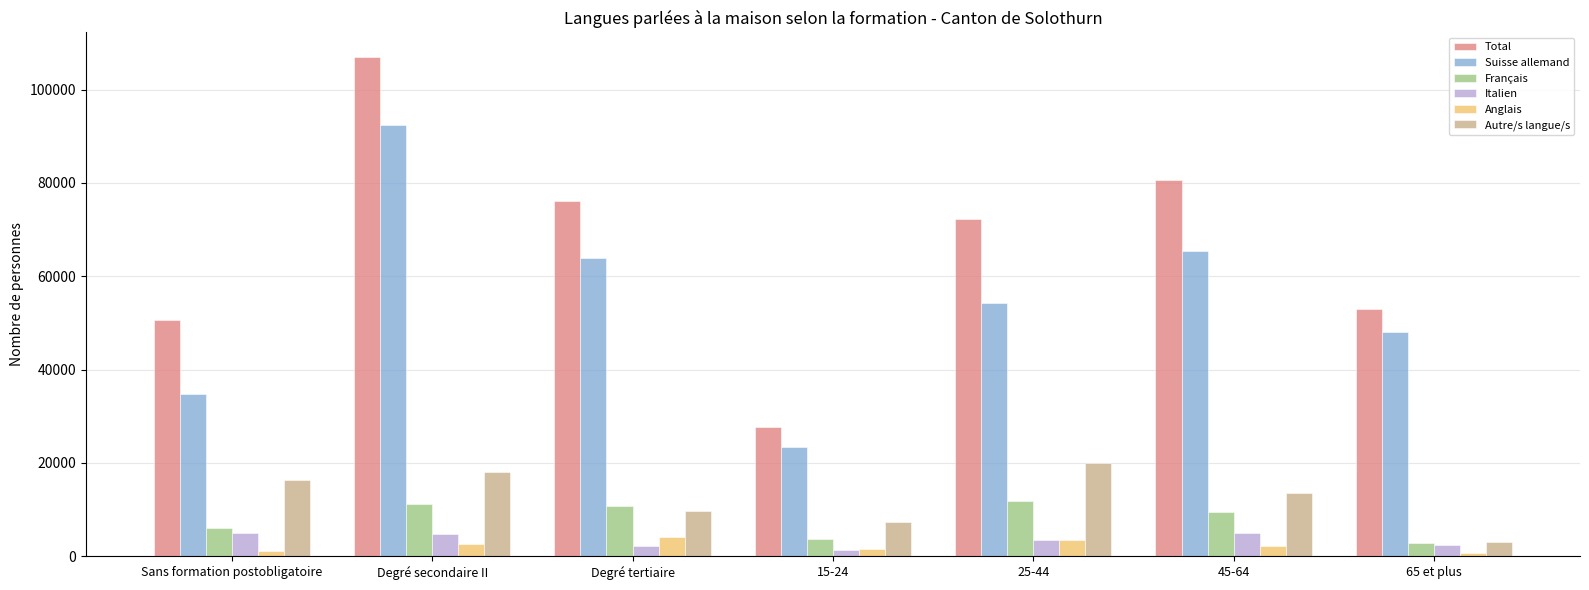

At which label does Français first exceed 9559?

Degré secondaire II